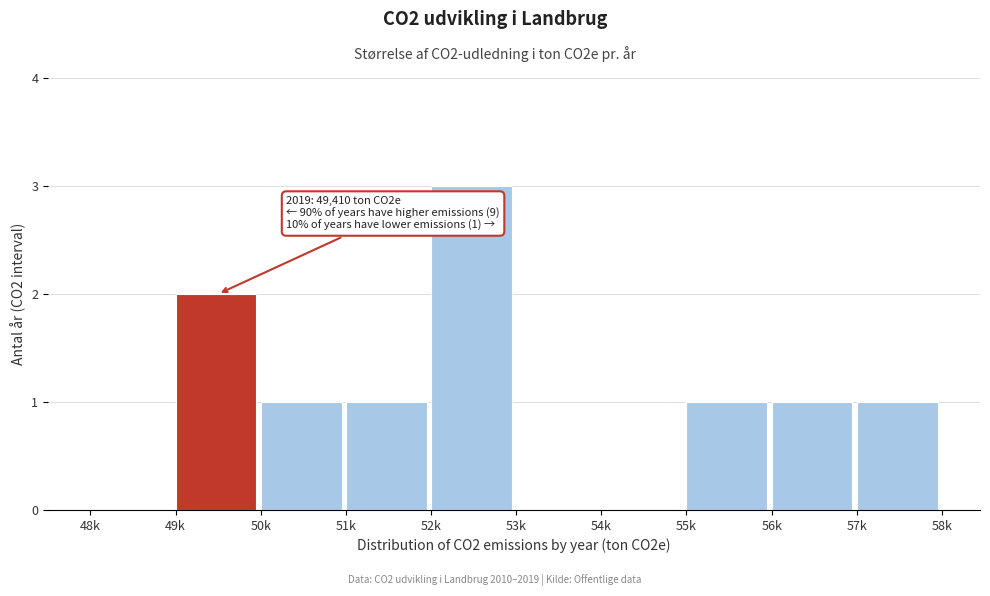

Reading left to right, list all the values displayed in this chart.

48k=0	49k=2	50k=1	51k=1	52k=3	53k=0	54k=0	55k=1	56k=1	57k=1